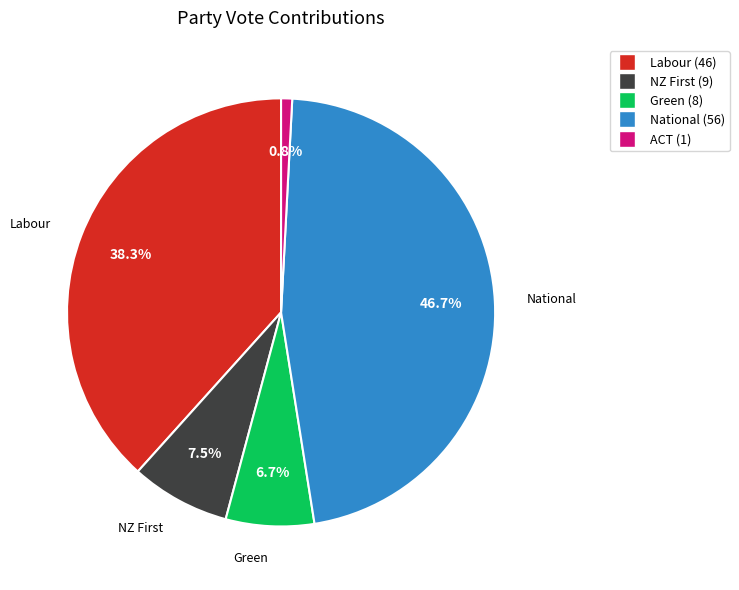

What is the smallest slice in the pie chart?

ACT